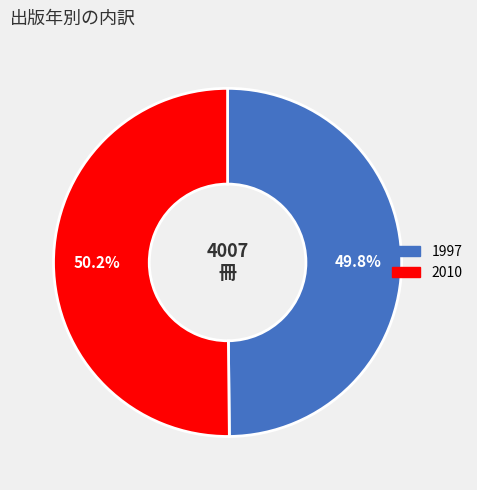

Does any single category account for the majority?

Yes